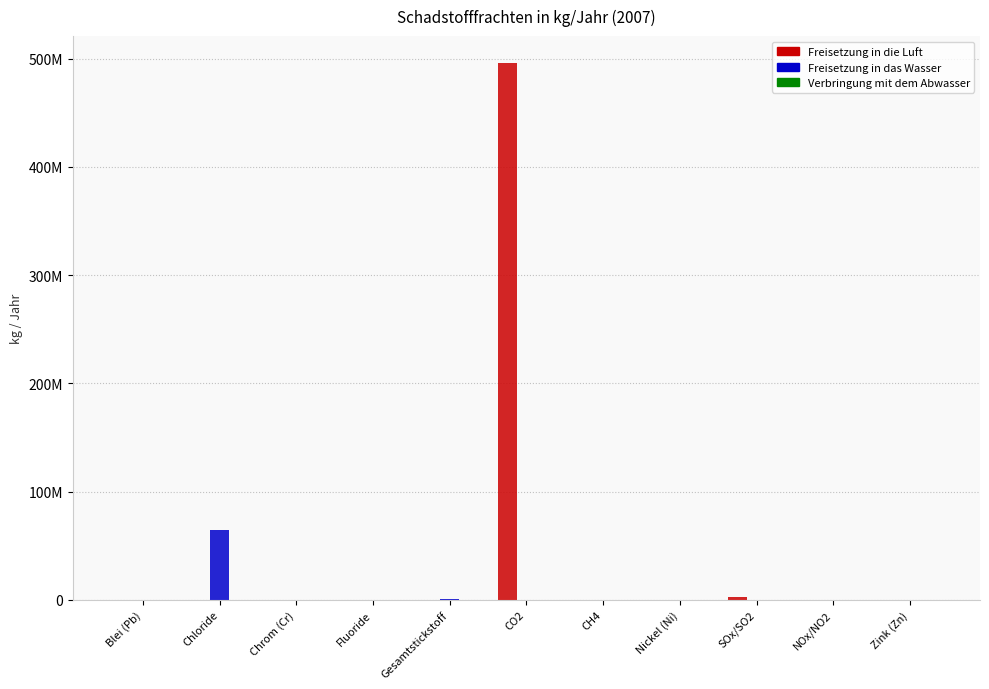

Rank the series at Chloride from lowest to highest value.

Freisetzung in die Luft, Verbringung mit dem Abwasser, Freisetzung in das Wasser